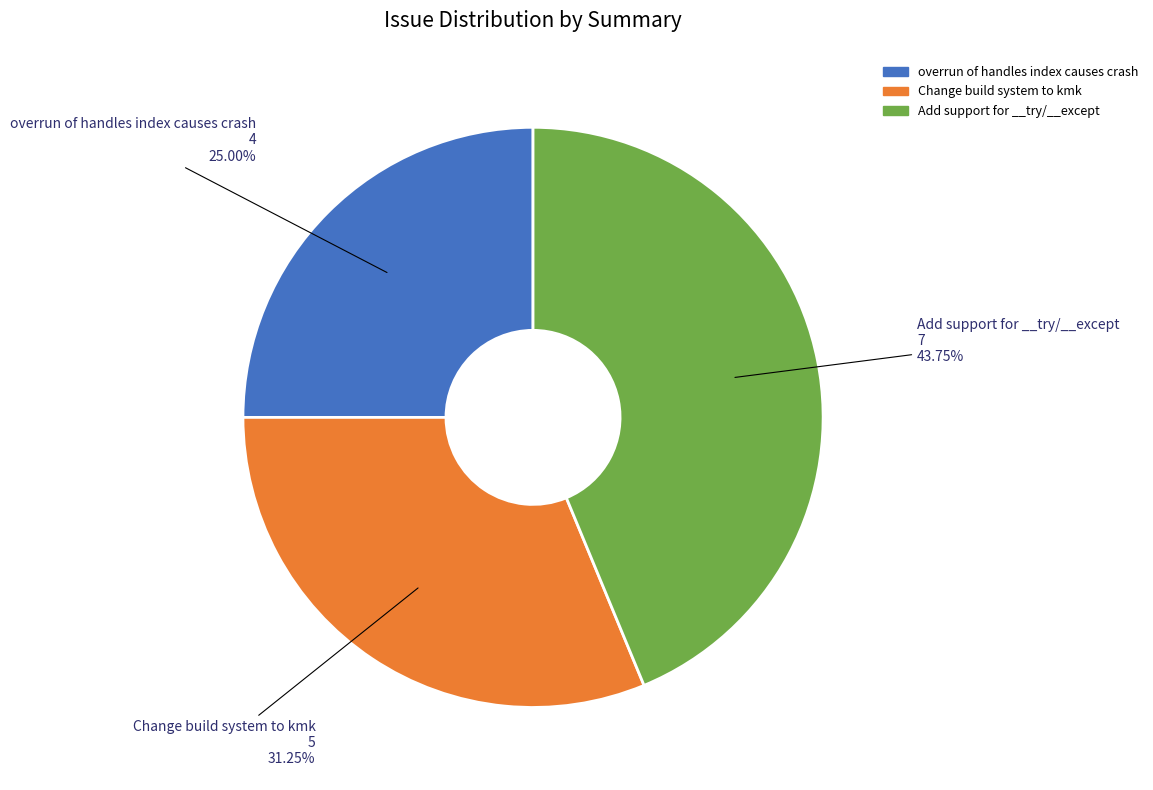

Does any single category account for the majority?

No